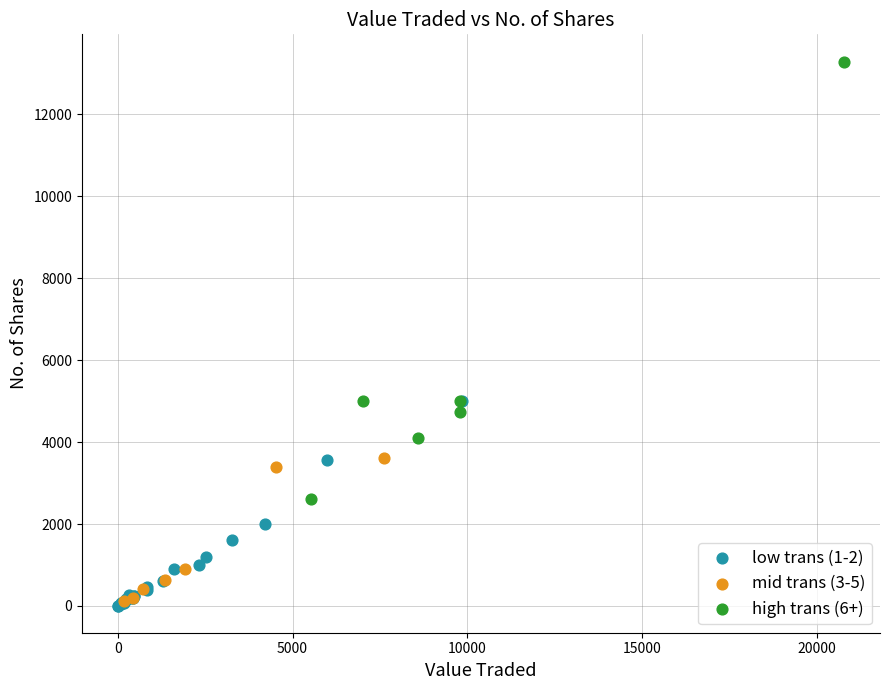

Which series has the widest spread of Y values?

high trans (6+)